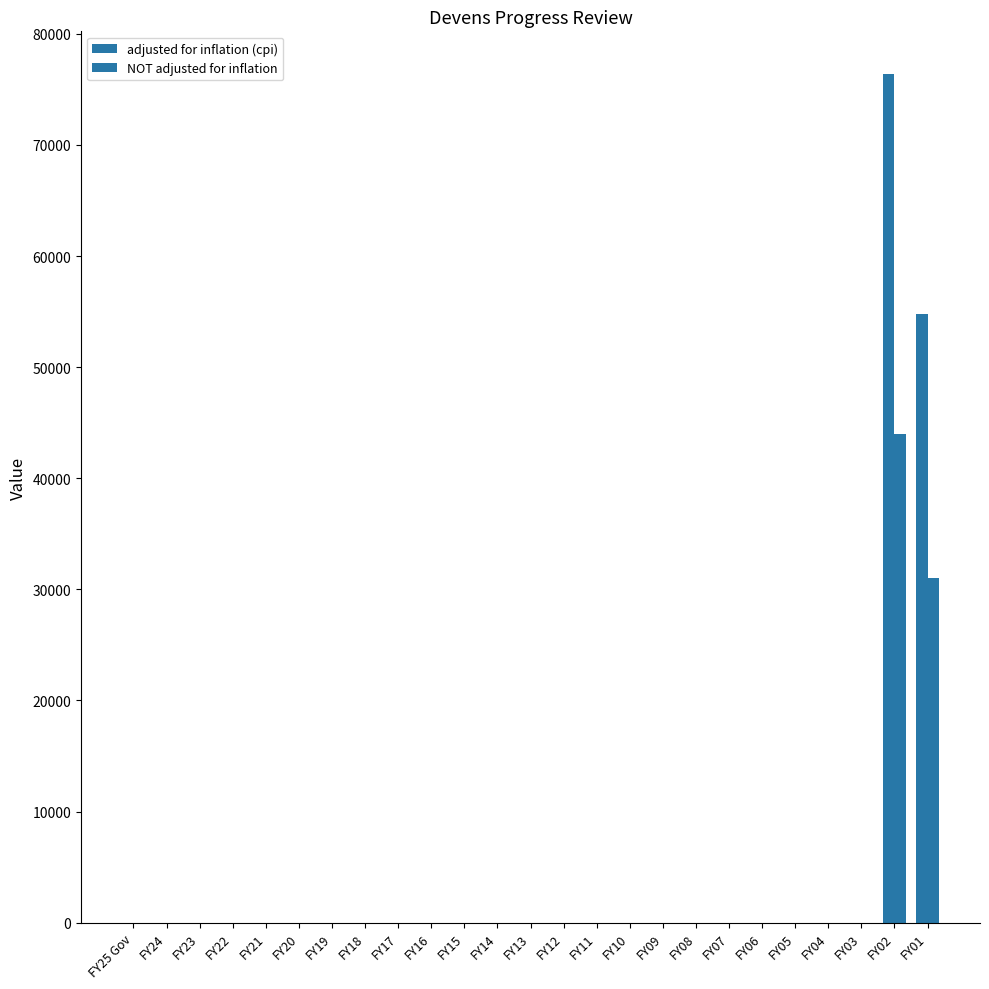

Are the bars horizontal?

No